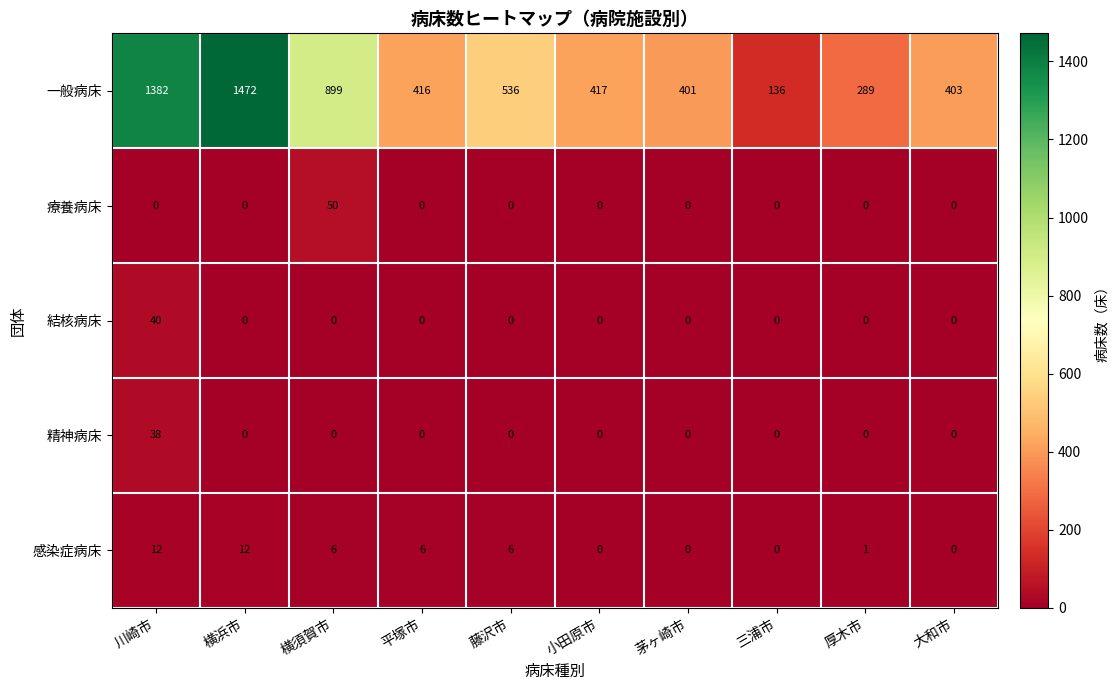

Rank the series at 川崎市 from highest to lowest value.

一般病床, 結核病床, 精神病床, 感染症病床, 療養病床